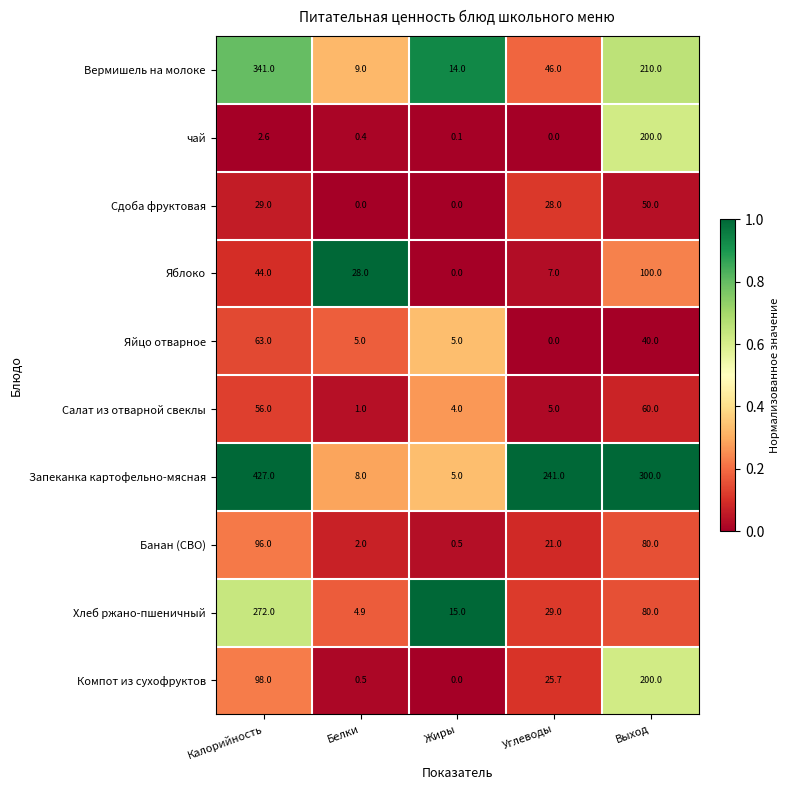

True or false: Яйцо отварное has a value of 2.6 at Белки.

False